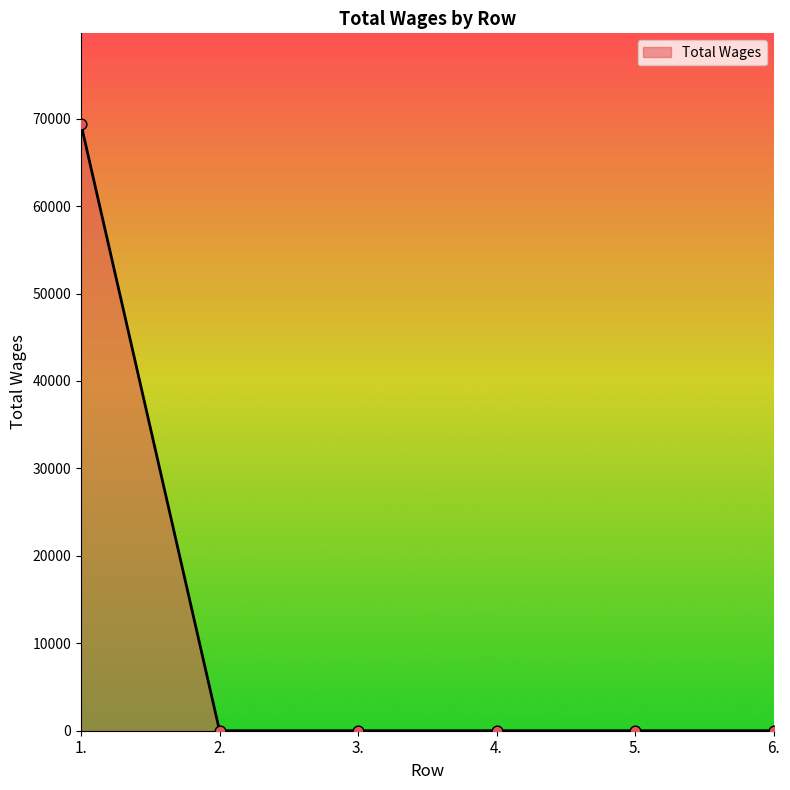

Between 5. and 1., which is larger?

1.